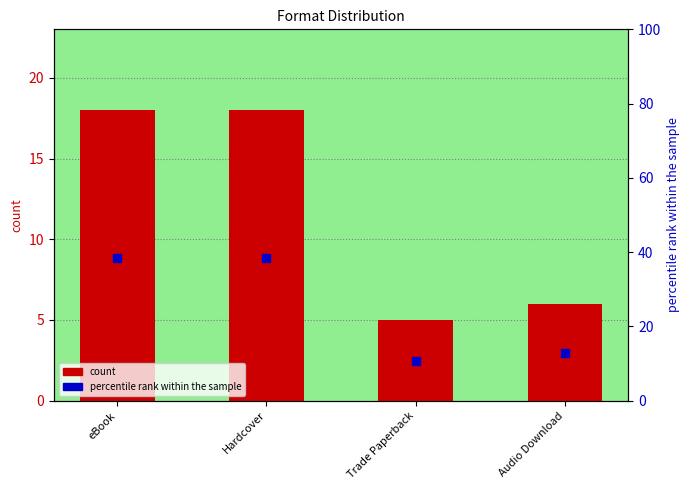

What are all the series names shown in the legend?

count, percentile rank within the sample